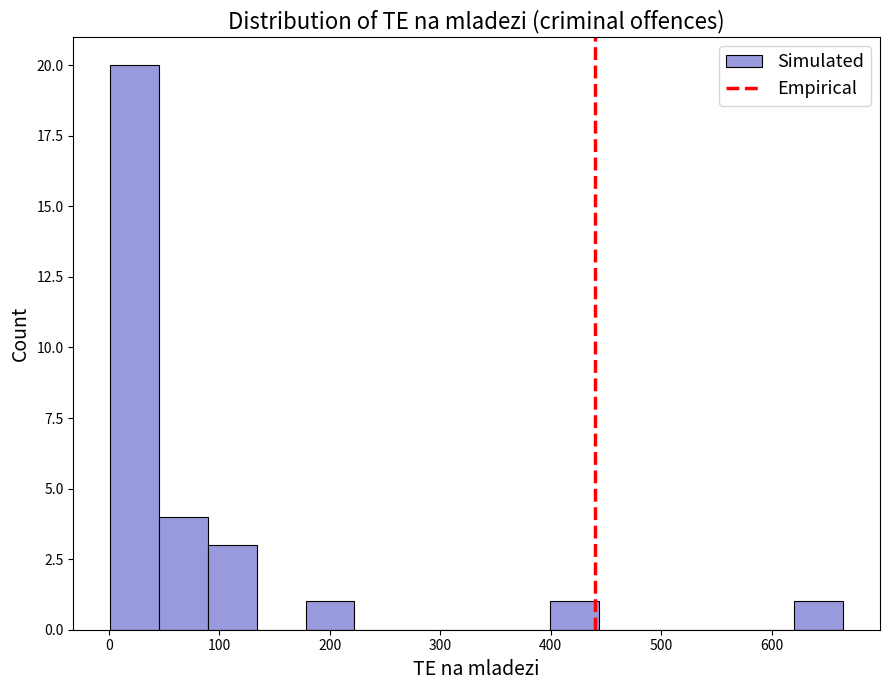

How tall is the bar that spans 90 to 130 on the x-axis? Neither the bar edges nor the heights are printed on the chart, so give them approximately, as read against the axes.

3